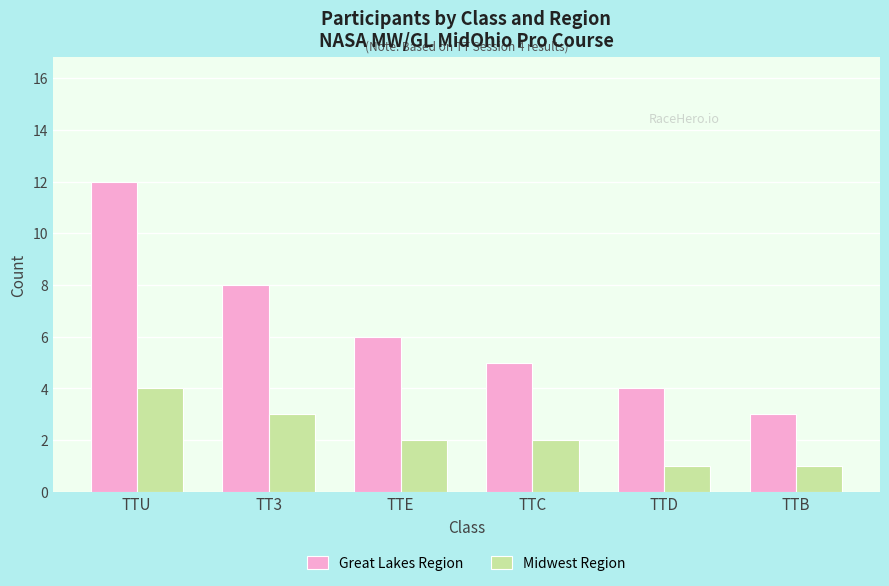

Reading left to right, transcribe all the data shown in this chart.

Great Lakes Region: 12	8	6	5	4	3
Midwest Region: 4	3	2	2	1	1